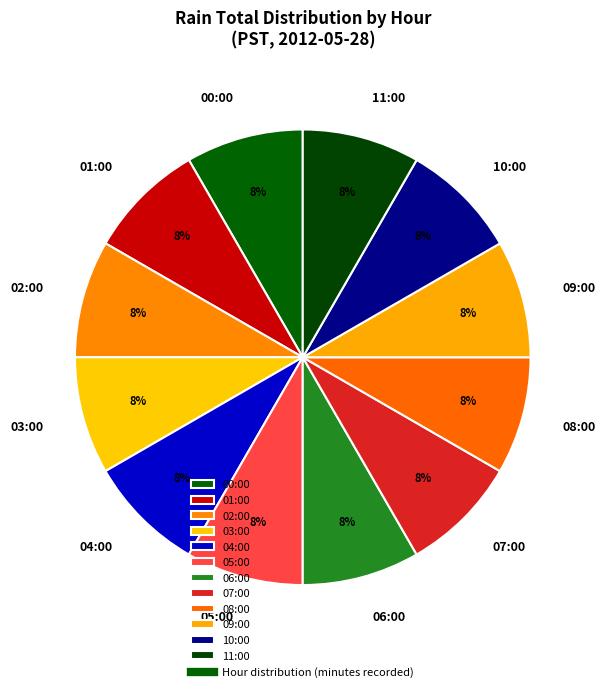

The 04:00 slice represents 1% of the pie. True or false?

False